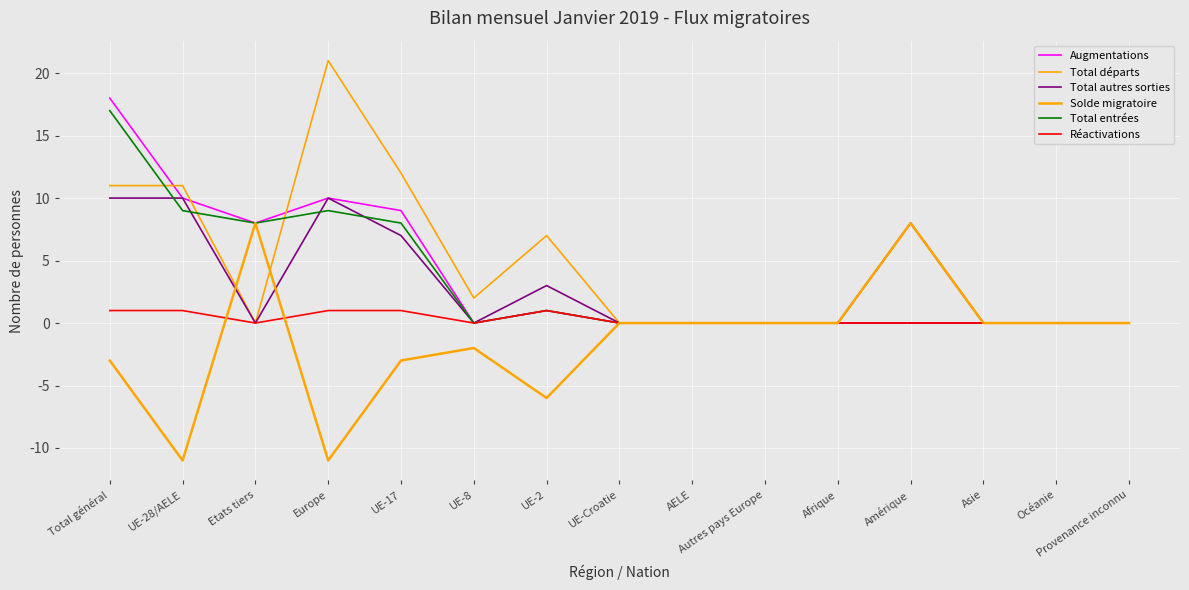

The Total autres sorties series shows 6 at Afrique. True or false?

False